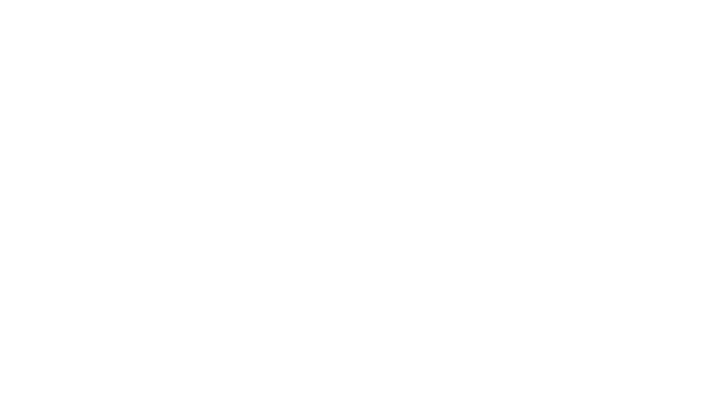

The b3f3889124a28bd09f3263e509eb73ff044fa85 series shows 0 at 0. True or false?

False